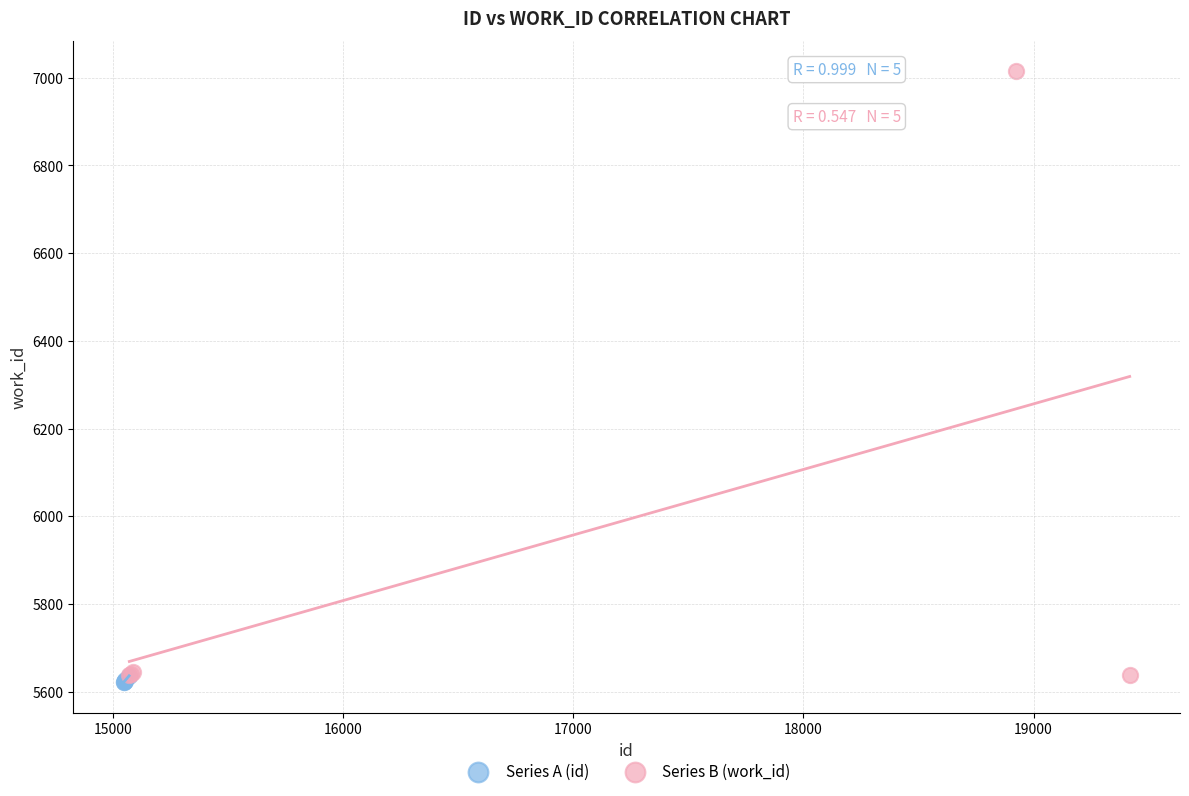

Which series has the largest Y range (max minus min)?

Series B (work_id)